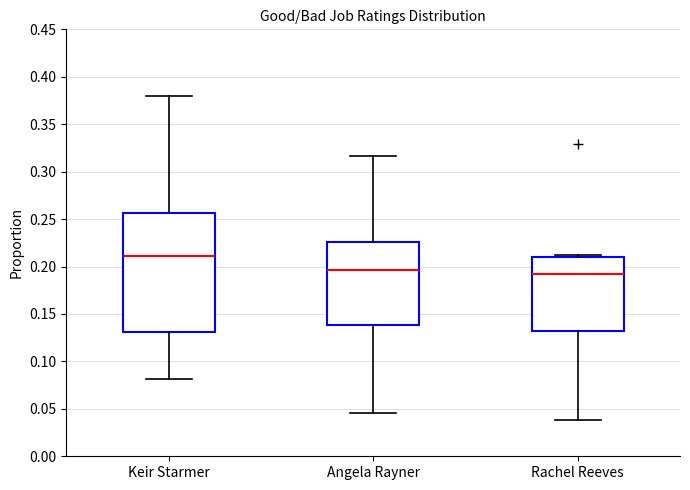

Which box is the tallest, from its lower edge to its upper edge?

Keir Starmer